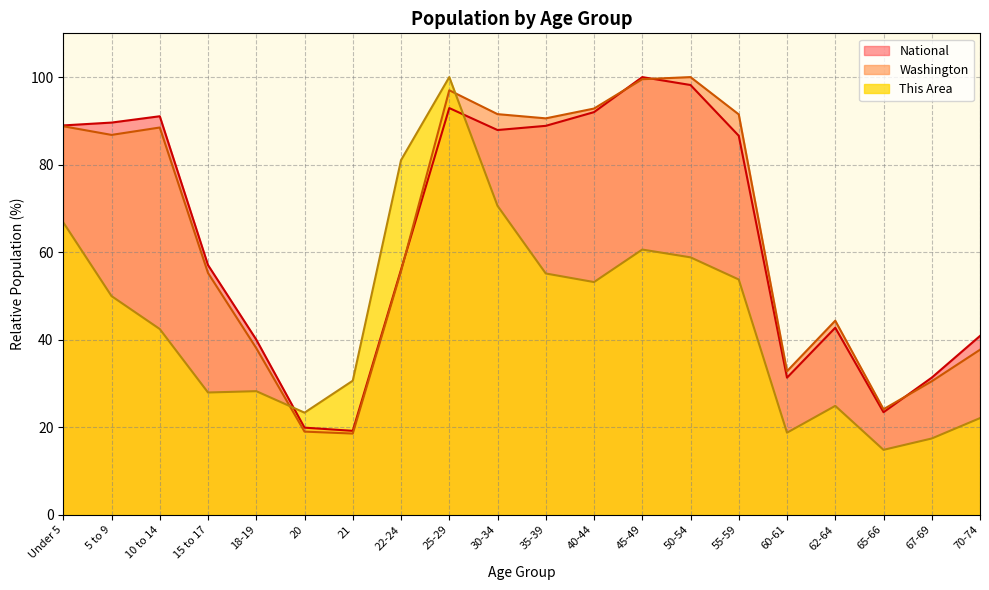

Reading left to right, what are all the values shown in this chart?

This Area: 66.8	50.0	42.4	27.9	28.2	23.3	30.6	81.0	100.0	70.6	55.1	53.2	60.6	58.8	53.8	18.7	24.9	14.8	17.4	22.1
Washington: 88.8	86.8	88.5	55.2	38.1	19.0	18.6	55.6	97.0	91.5	90.6	92.8	99.5	100.0	91.5	32.8	44.3	24.1	30.5	37.7
National: 89.0	89.6	91.1	57.0	40.0	19.9	19.2	56.0	92.9	87.9	88.9	92.0	100.0	98.2	86.6	31.3	42.7	23.4	31.3	40.9